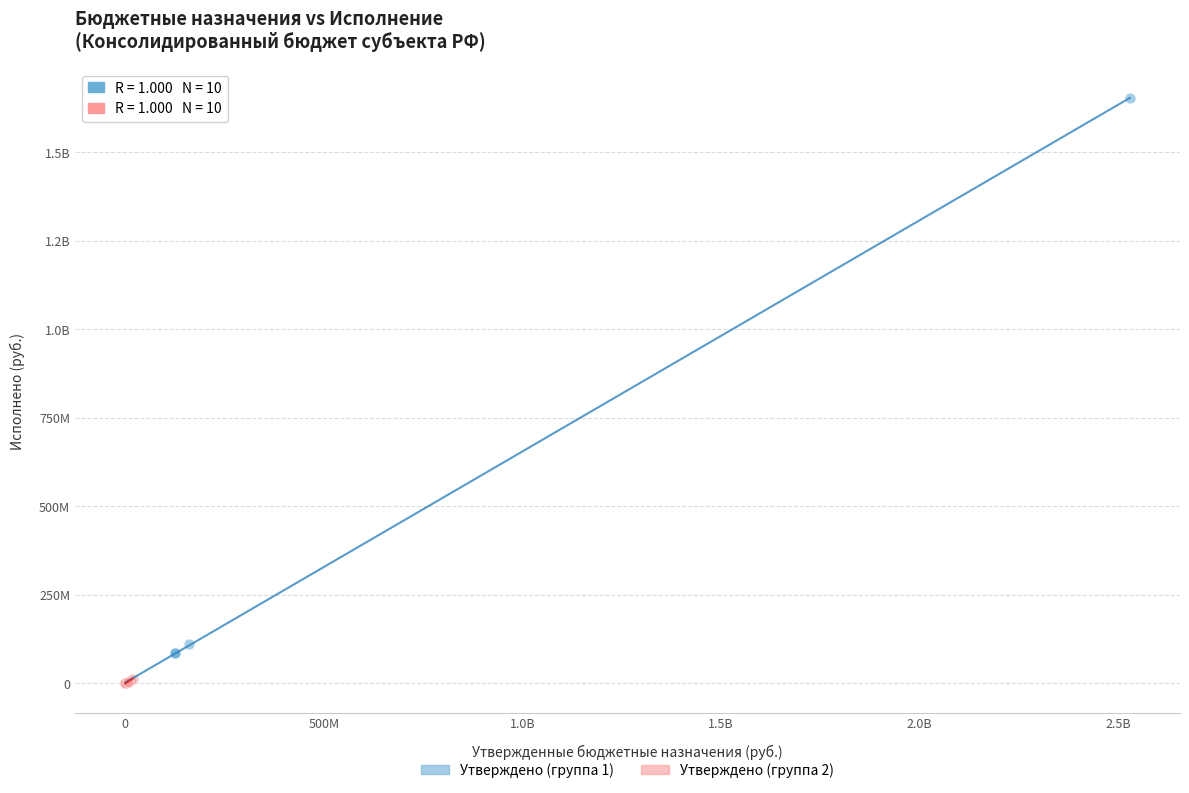

What are all the series names shown in the legend?

Утверждено (группа 1), Утверждено (группа 2)